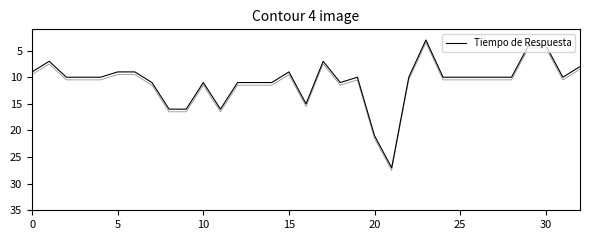

Which has a higher value, 21 or 28?

21